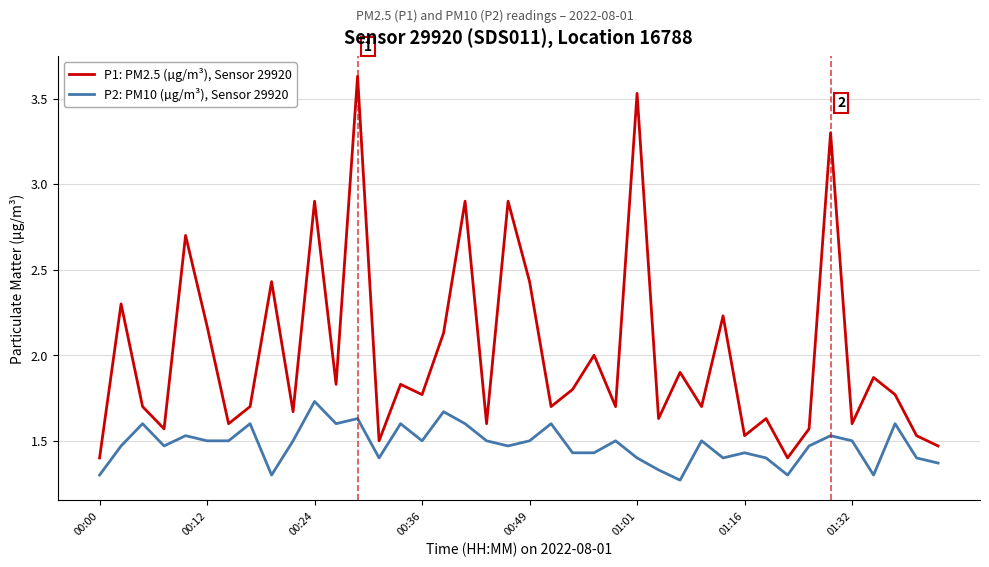

List the series in order of their overall mean, highest first.

P1: PM2.5 (µg/m³), Sensor 29920, P2: PM10 (µg/m³), Sensor 29920